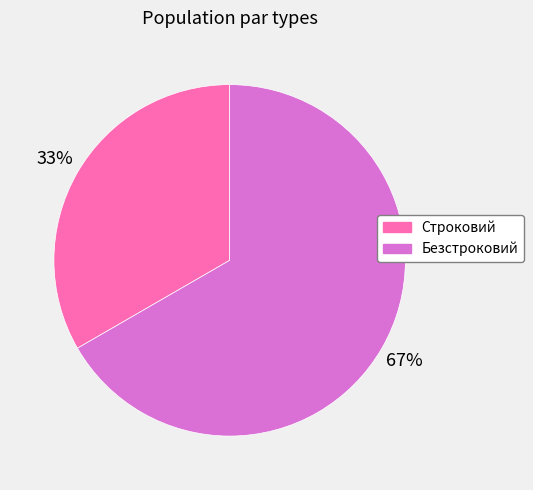

What percentage is the Безстроковий slice, to the nearest percent?

67%